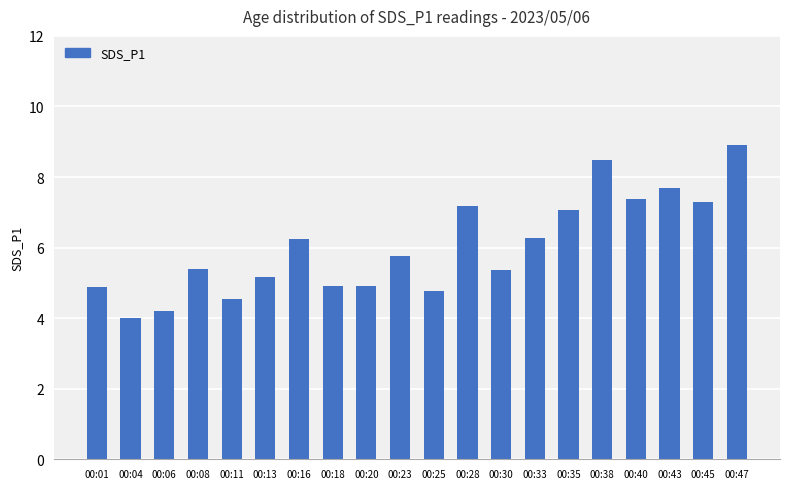

Which has a higher value, 00:38 or 00:33?

00:38